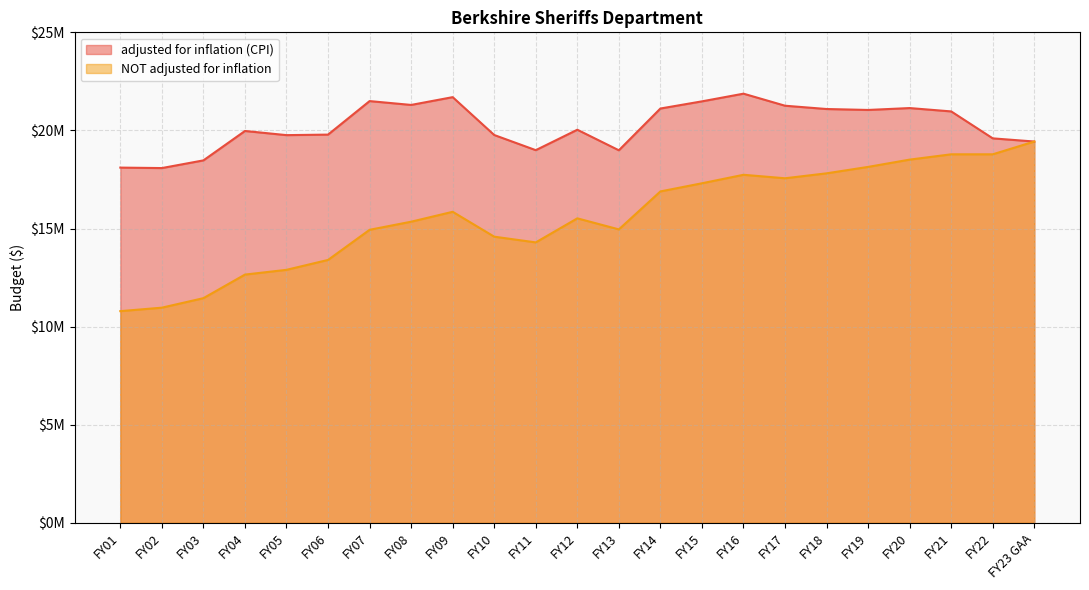

How many data points in adjusted for inflation (CPI) are above 20035577?

11